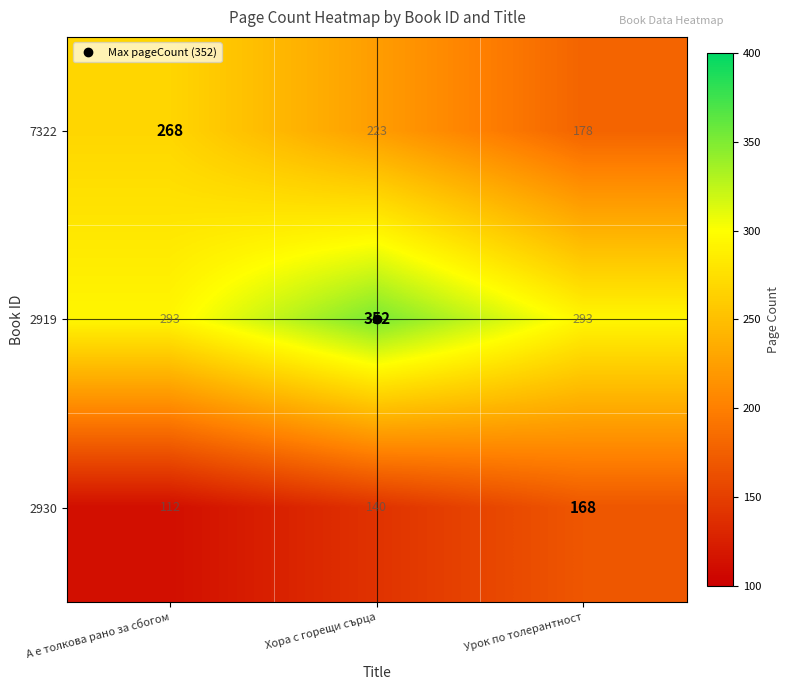

Which series has the largest range (max minus min)?

7322